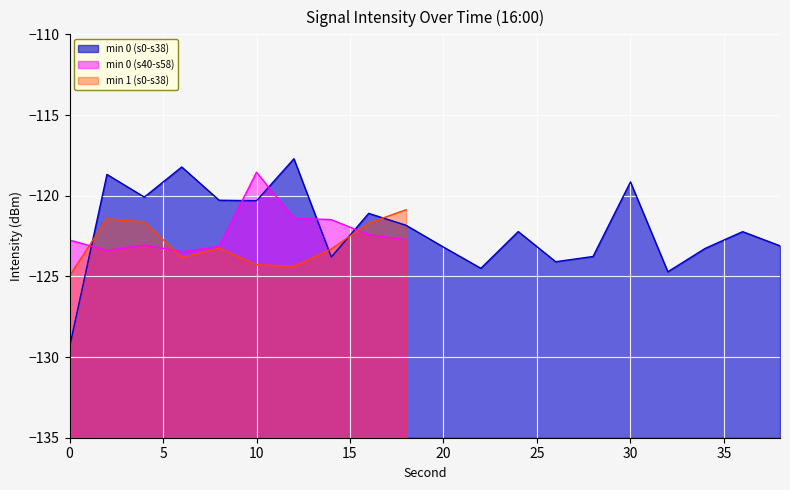

At which category does the data reach its first local peak?

2